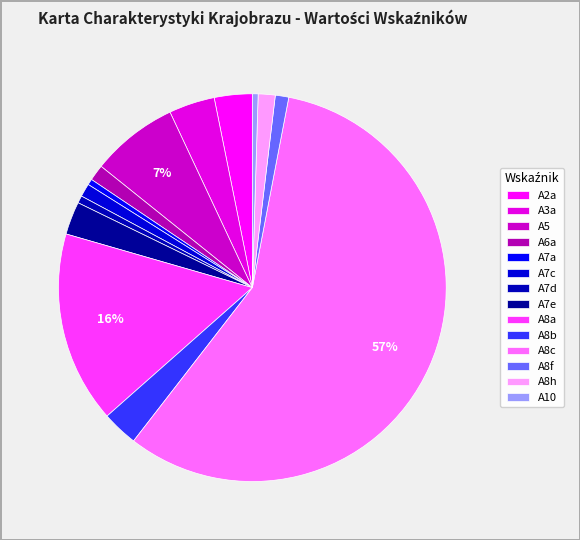

What percentage is the A7d slice, to the nearest percent?

1%